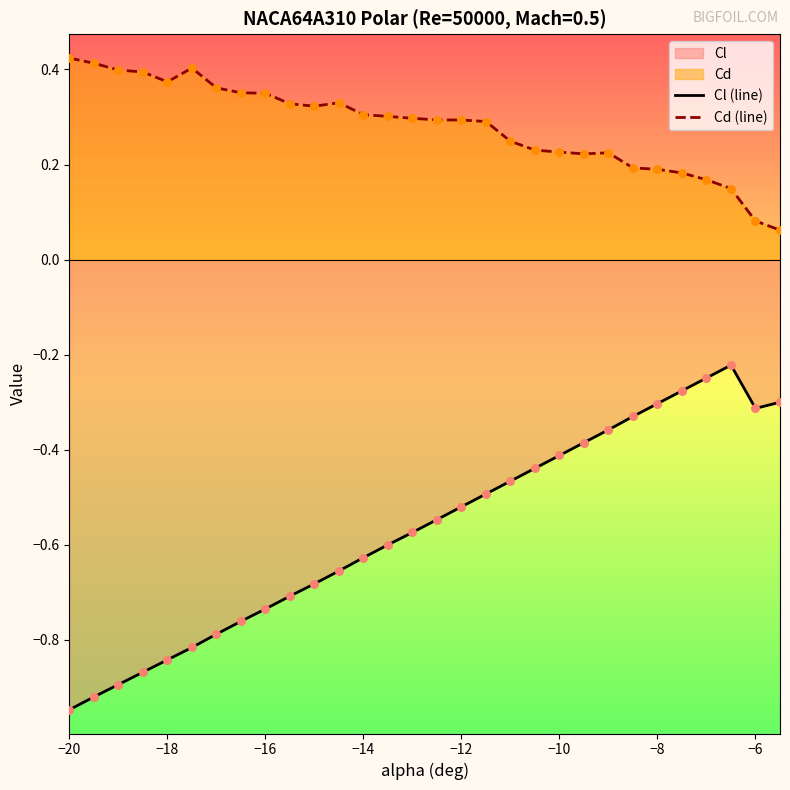

True or false: Cd (line) and Cl (line) cross at least once.

False